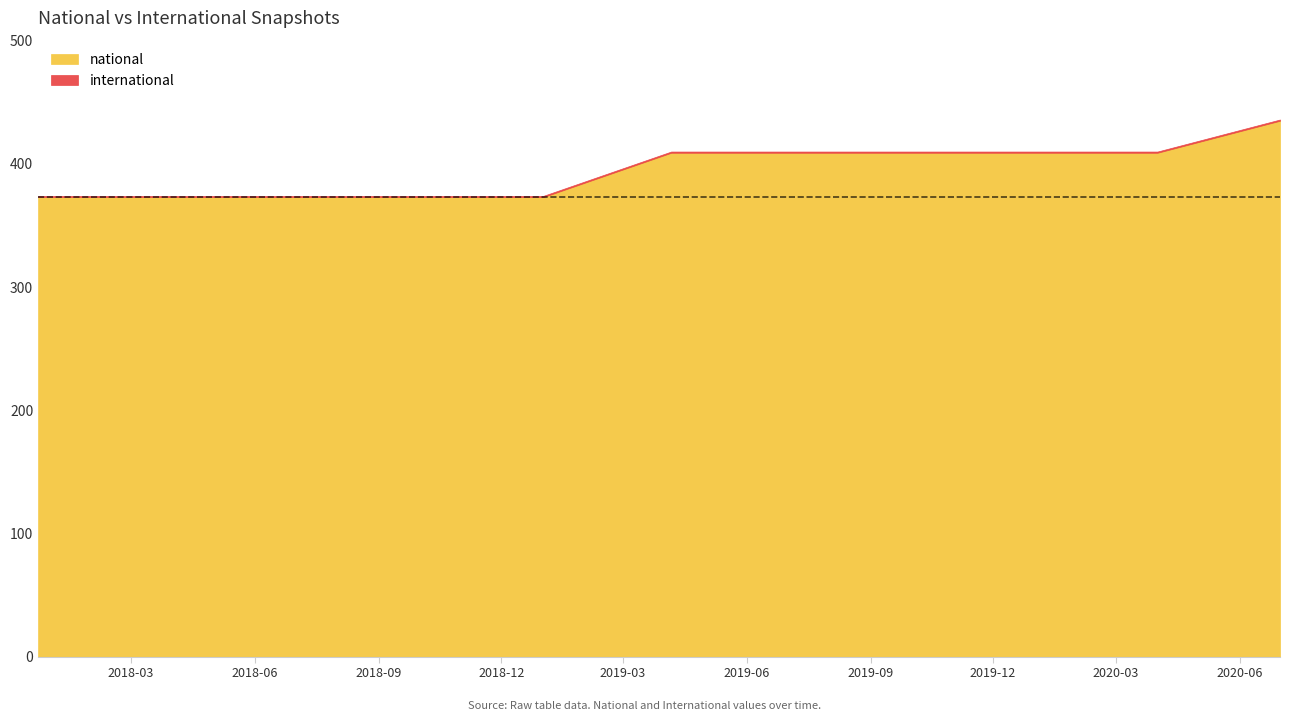

True or false: international and national cross at least once.

False